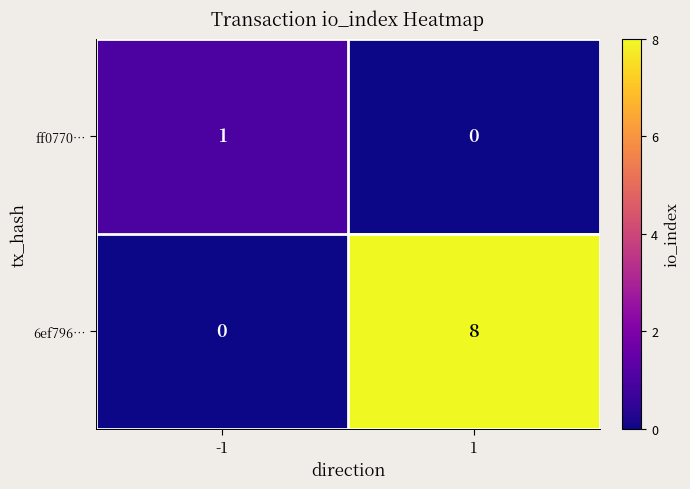

What value does the 6ef796… series have at 1?

8